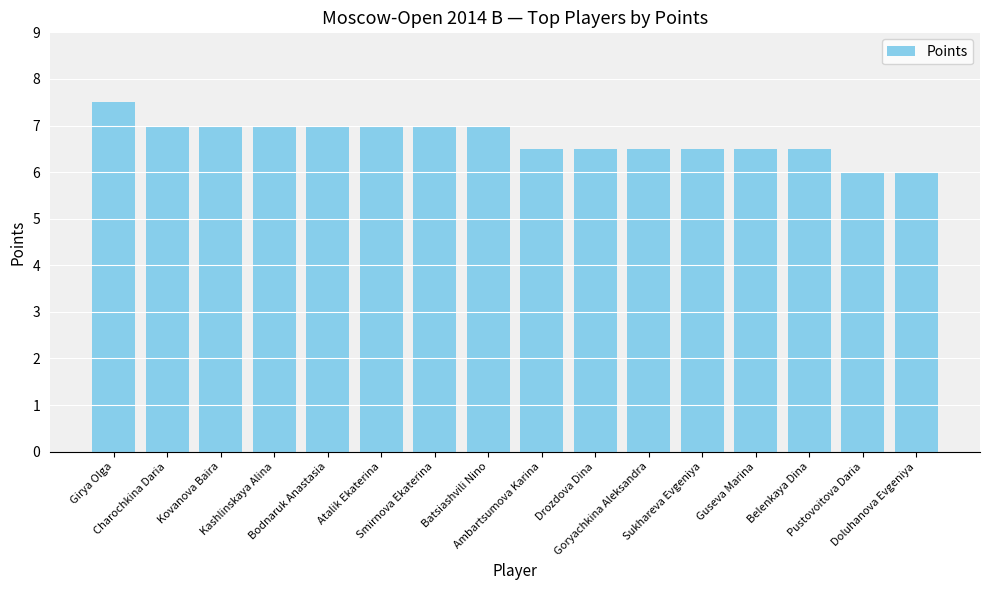

Reading right to left, what are all the values shown in this chart?

Doluhanova Evgeniya=6.0	Pustovoitova Daria=6.0	Belenkaya Dina=6.5	Guseva Marina=6.5	Sukhareva Evgeniya=6.5	Goryachkina Aleksandra=6.5	Drozdova Dina=6.5	Ambartsumova Karina=6.5	Batsiashvili Nino=7.0	Smirnova Ekaterina=7.0	Atalik Ekaterina=7.0	Bodnaruk Anastasia=7.0	Kashlinskaya Alina=7.0	Kovanova Baira=7.0	Charochkina Daria=7.0	Girya Olga=7.5